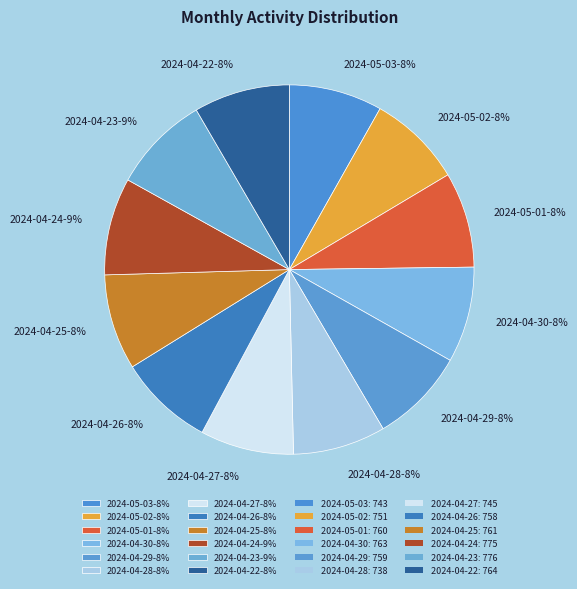

How many segments does this pie chart have?

12